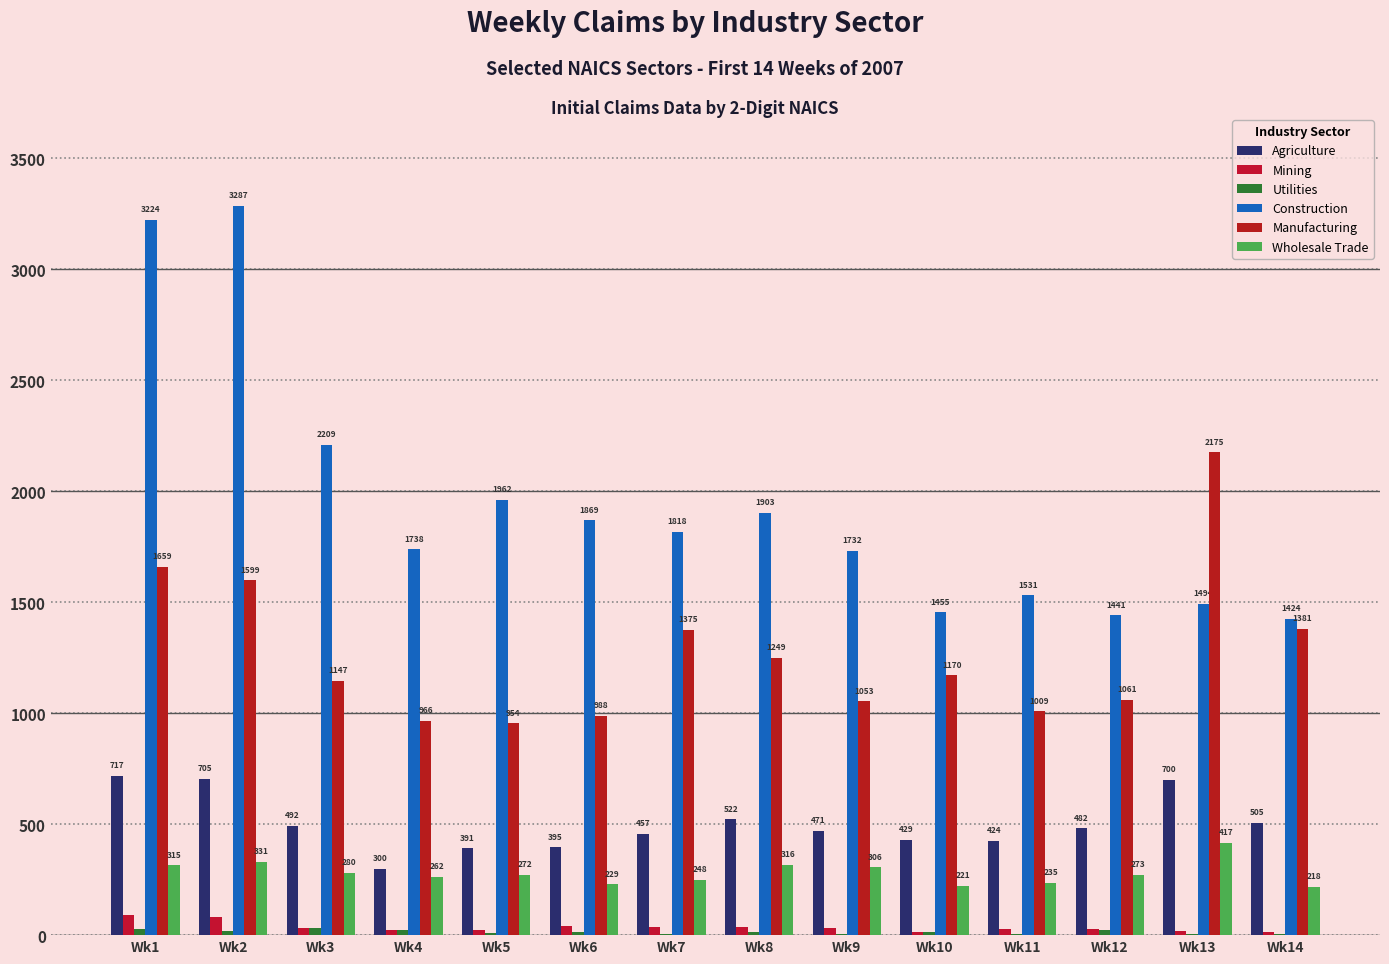

What is the total value across all series at Wk4?

3311